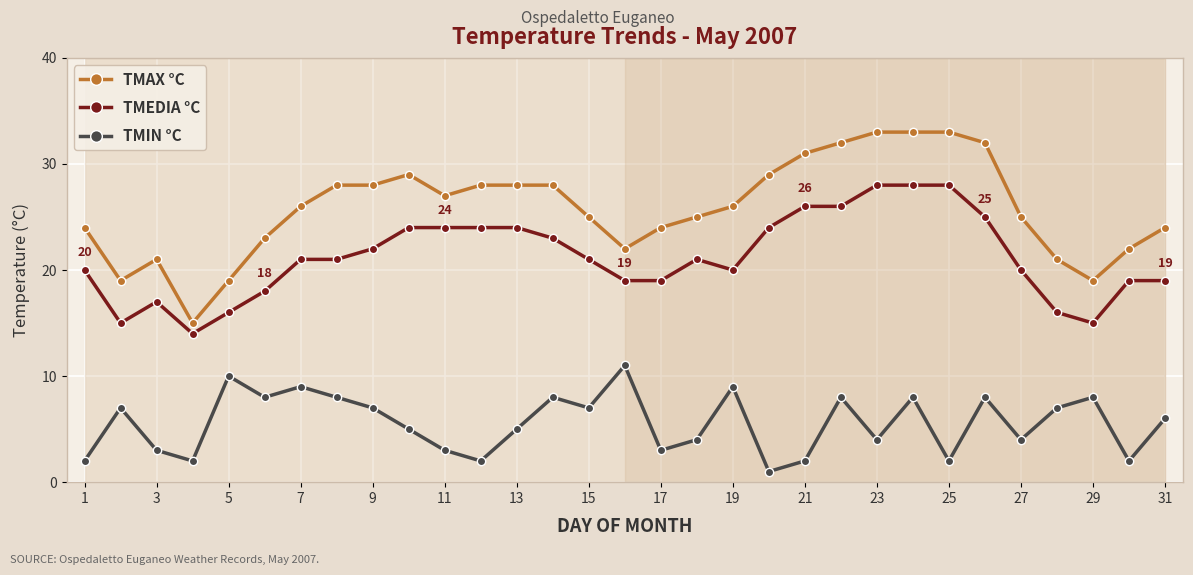

What is the maximum value for TMEDIA °C?

28